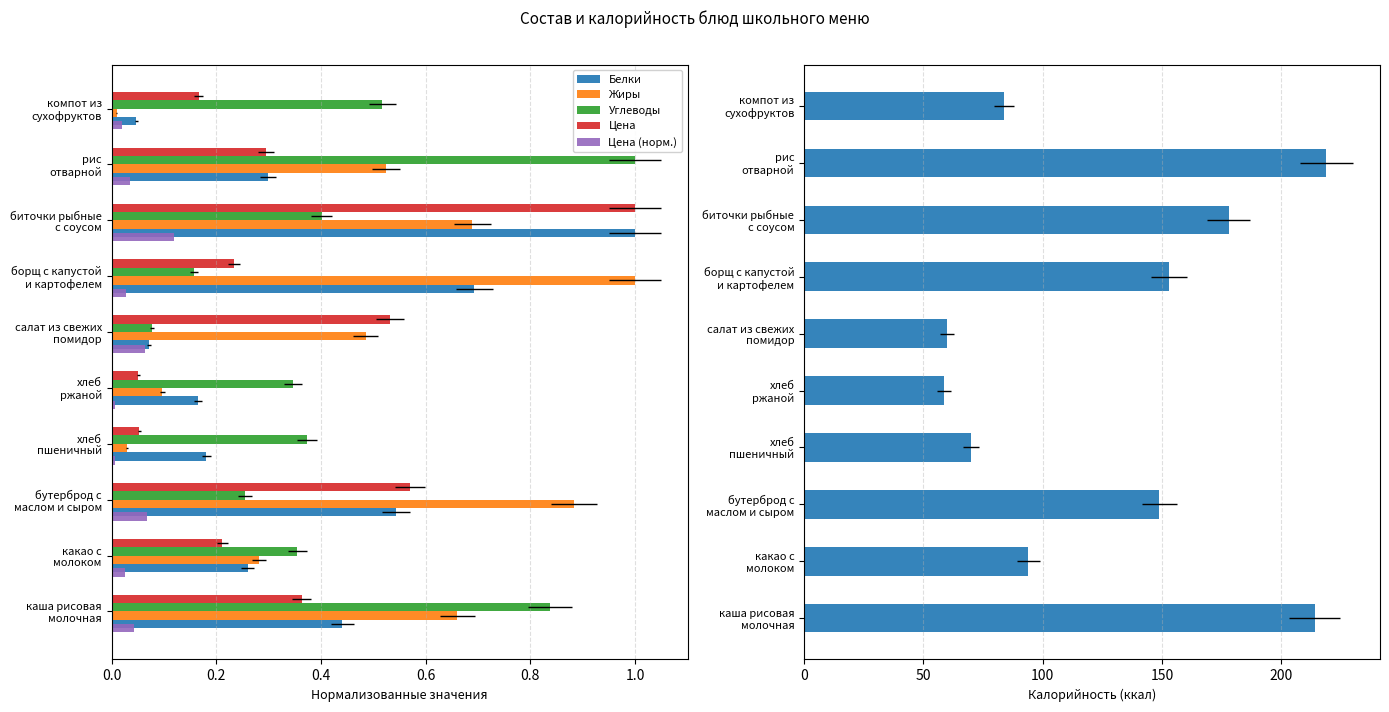

What is the minimum value for Углеводы?

0.1